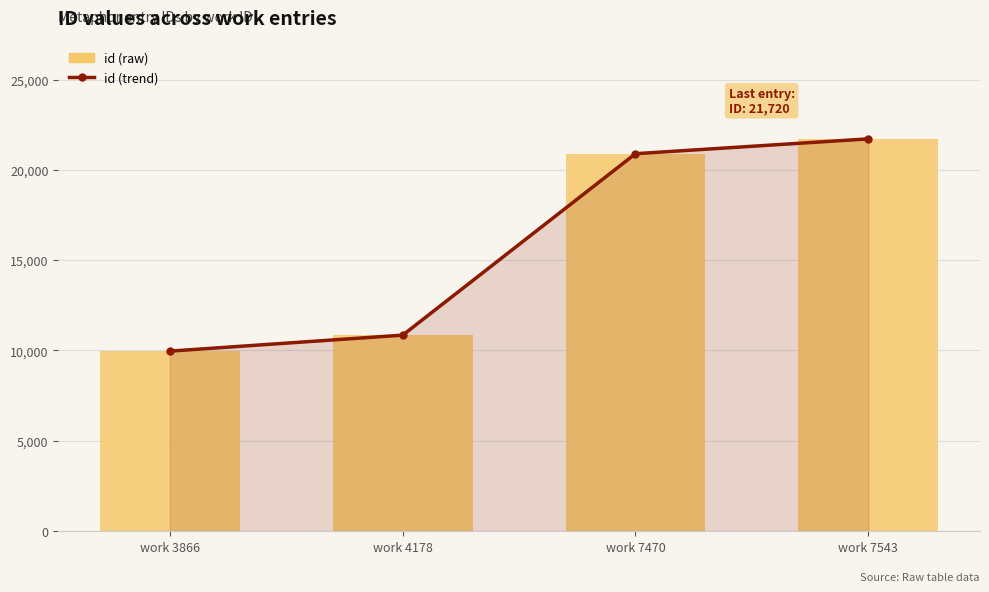

Is it true that id (trend) equals 9963 at work 3866?

True